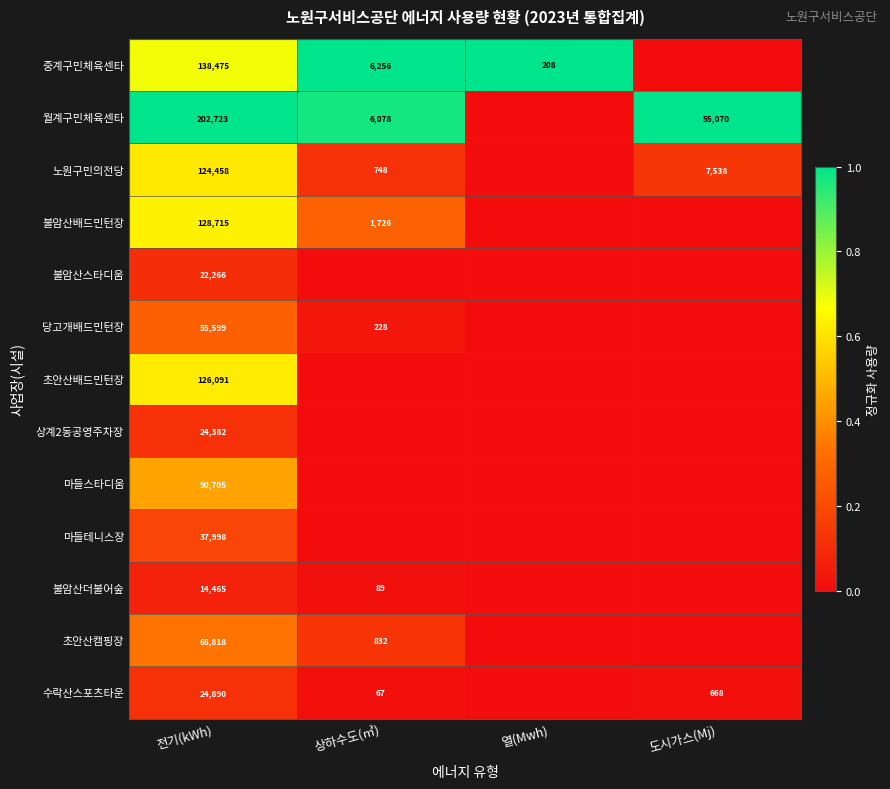

What is the total value across all series at 전기(kWh)?

1059585